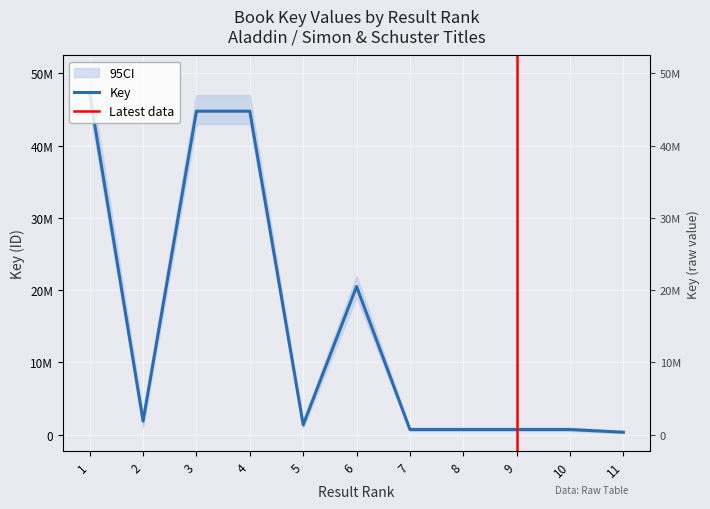

What value does the data have at 5, to the nearest 50?

1350050